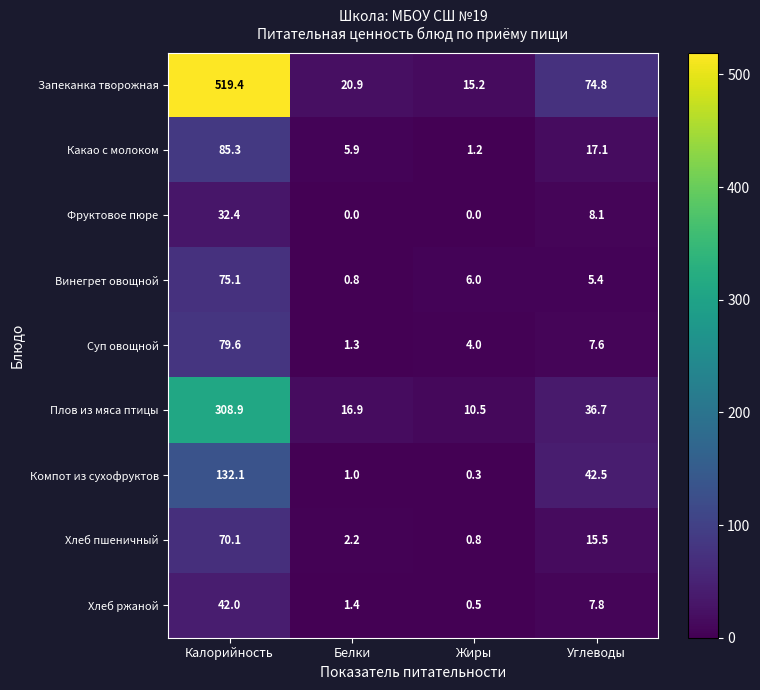

Between Калорийность and Белки, which series saw the biggest shift?

Запеканка творожная